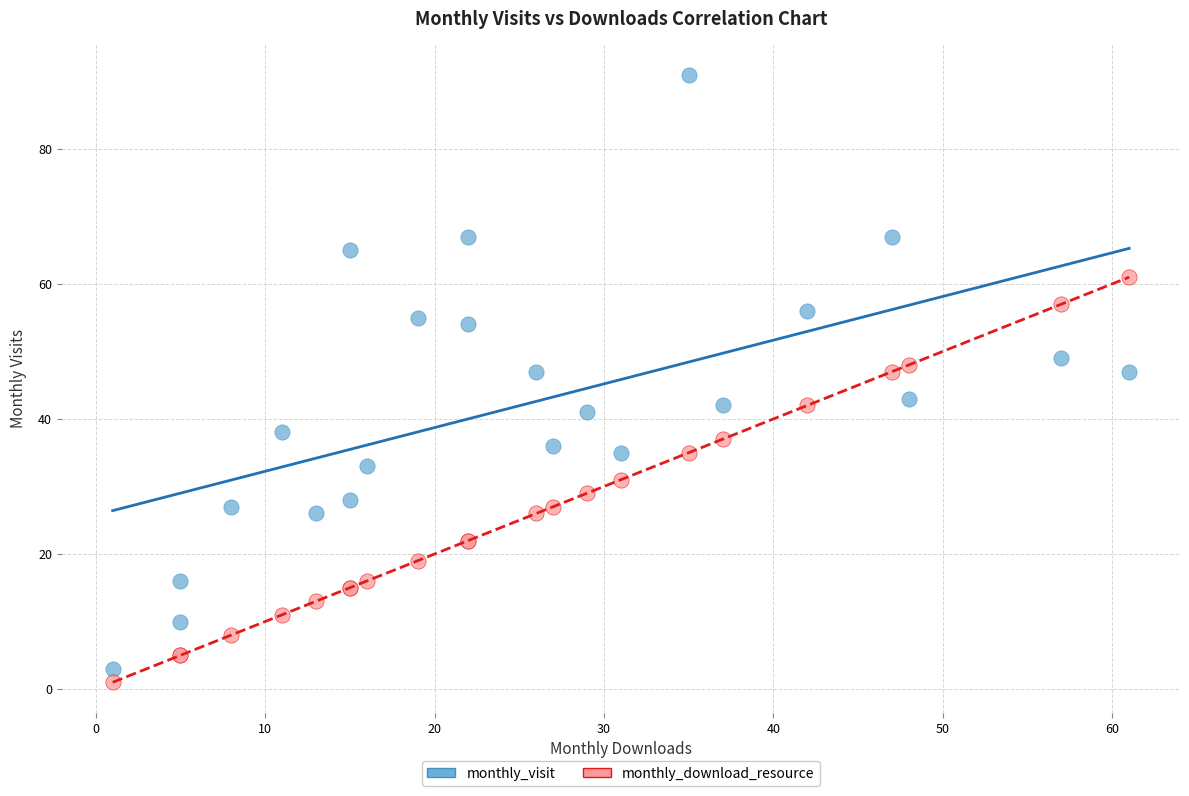

What are all the series names shown in the legend?

monthly_visit, monthly_download_resource